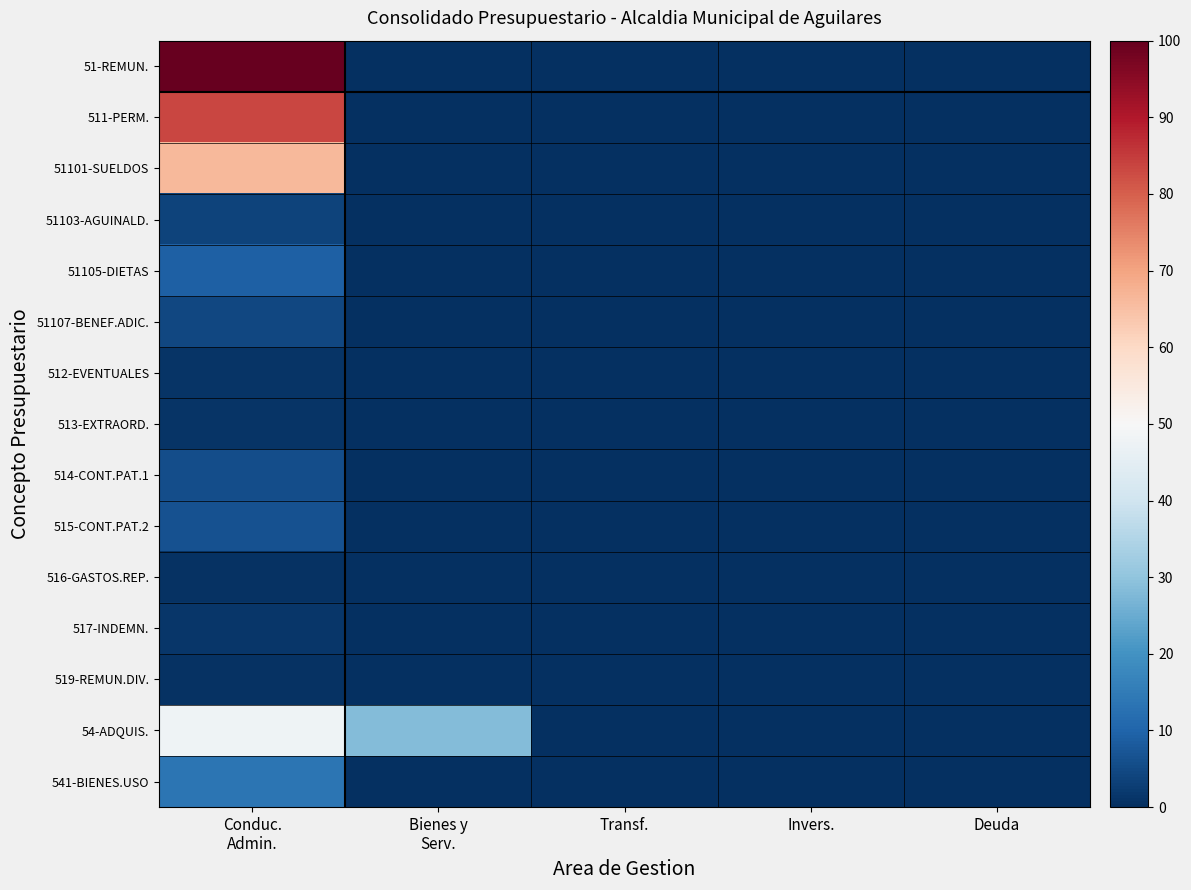

Reading right to left, what are all the values shown in this chart?

51-REMUN.: Deuda=0.0	Invers.=0.0	Transf.=0.0	Bienes y
Serv.=0.0	Conduc.
Admin.=100.0
511-PERM.: Deuda=0.0	Invers.=0.0	Transf.=0.0	Bienes y
Serv.=0.0	Conduc.
Admin.=83.4
51101-SUELDOS: Deuda=0.0	Invers.=0.0	Transf.=0.0	Bienes y
Serv.=0.0	Conduc.
Admin.=66.2
51103-AGUINALD.: Deuda=0.0	Invers.=0.0	Transf.=0.0	Bienes y
Serv.=0.0	Conduc.
Admin.=3.7
51105-DIETAS: Deuda=0.0	Invers.=0.0	Transf.=0.0	Bienes y
Serv.=0.0	Conduc.
Admin.=9.0
51107-BENEF.ADIC.: Deuda=0.0	Invers.=0.0	Transf.=0.0	Bienes y
Serv.=0.0	Conduc.
Admin.=4.5
512-EVENTUALES: Deuda=0.0	Invers.=0.0	Transf.=0.0	Bienes y
Serv.=0.0	Conduc.
Admin.=1.1
513-EXTRAORD.: Deuda=0.0	Invers.=0.0	Transf.=0.0	Bienes y
Serv.=0.0	Conduc.
Admin.=1.1
514-CONT.PAT.1: Deuda=0.0	Invers.=0.0	Transf.=0.0	Bienes y
Serv.=0.0	Conduc.
Admin.=5.5
515-CONT.PAT.2: Deuda=0.0	Invers.=0.0	Transf.=0.0	Bienes y
Serv.=0.0	Conduc.
Admin.=6.3
516-GASTOS.REP.: Deuda=0.0	Invers.=0.0	Transf.=0.0	Bienes y
Serv.=0.0	Conduc.
Admin.=0.7
517-INDEMN.: Deuda=0.0	Invers.=0.0	Transf.=0.0	Bienes y
Serv.=0.0	Conduc.
Admin.=1.4
519-REMUN.DIV.: Deuda=0.0	Invers.=0.0	Transf.=0.0	Bienes y
Serv.=0.0	Conduc.
Admin.=0.4
54-ADQUIS.: Deuda=0.0	Invers.=0.0	Transf.=0.0	Bienes y
Serv.=28.2	Conduc.
Admin.=47.7
541-BIENES.USO: Deuda=0.0	Invers.=0.0	Transf.=0.0	Bienes y
Serv.=0.0	Conduc.
Admin.=13.5